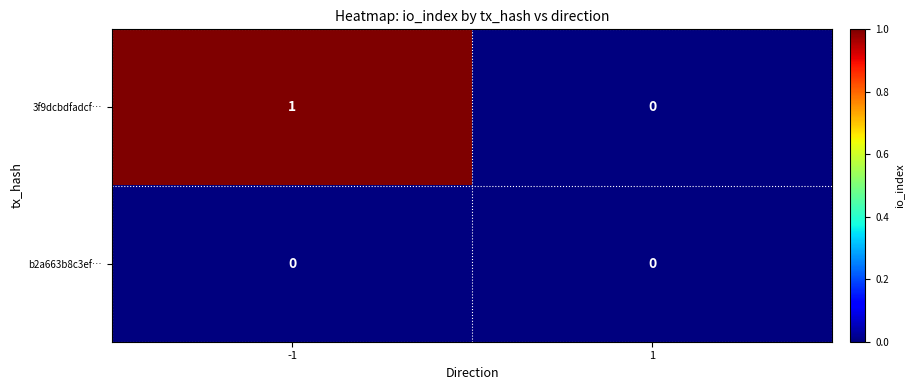

Is it true that b2a663b8c3ef… equals 0 at -1?

True